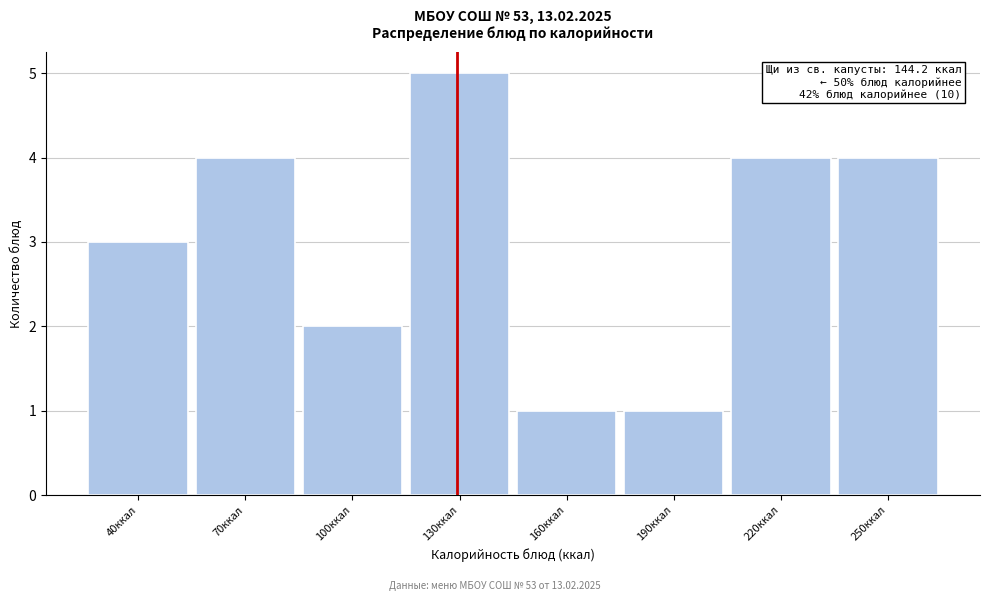

Reading right to left, transcribe all the data shown in this chart.

250ккал=4	220ккал=4	190ккал=1	160ккал=1	130ккал=5	100ккал=2	70ккал=4	40ккал=3